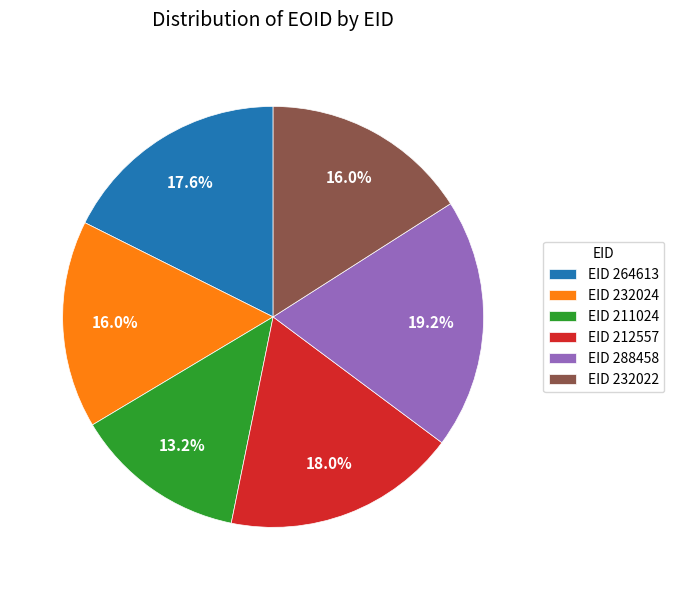

Is there any slice that represents more than half of the pie?

No